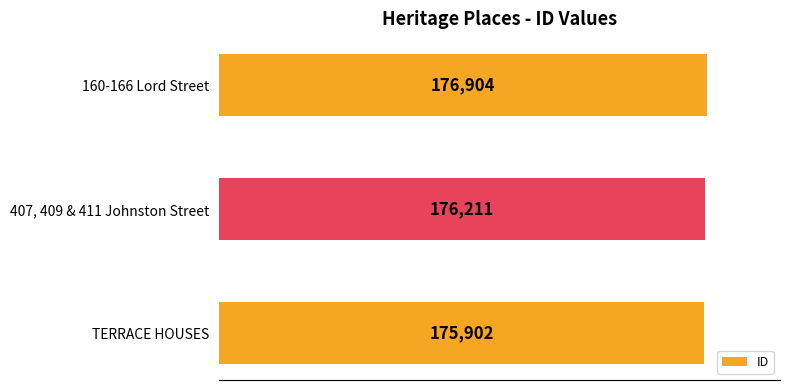

Reading bottom to top, transcribe all the data shown in this chart.

TERRACE HOUSES=175902	407, 409 & 411 Johnston Street=176211	160-166 Lord Street=176904